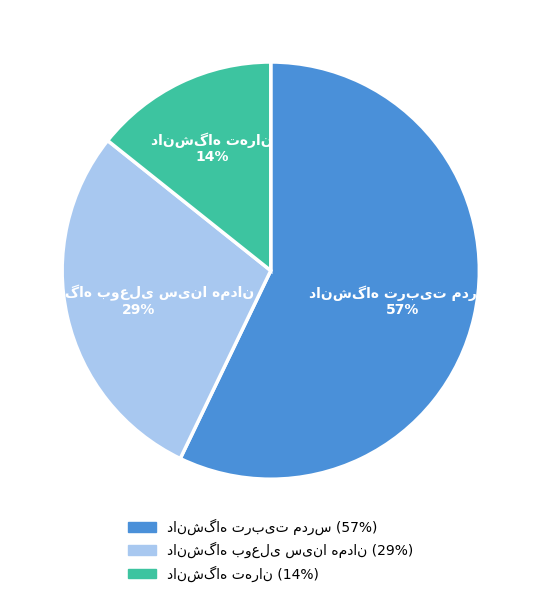

To the nearest percent, what is the difference between the largest and smallest slice percentages?

43%